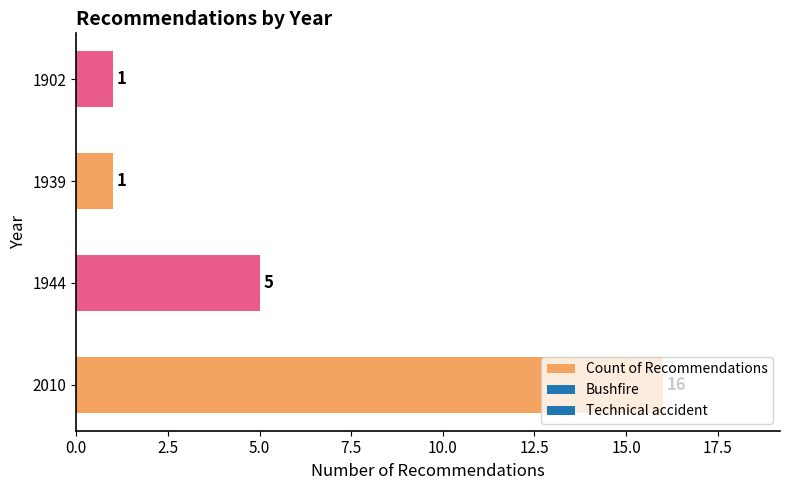

What is the difference between the values at 1902 and 2010?

15